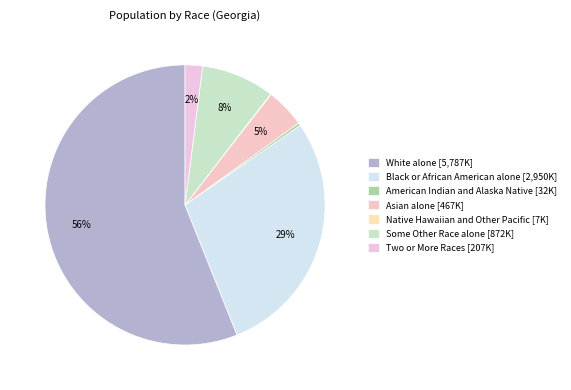

How many slices are in this pie chart?

7